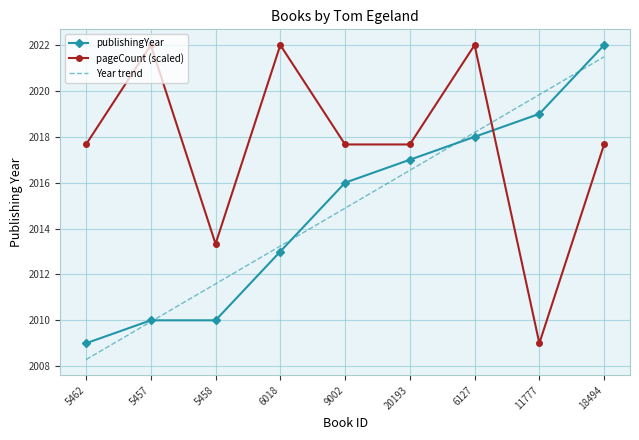

At how many categories does at least one series exceed 2014?

8